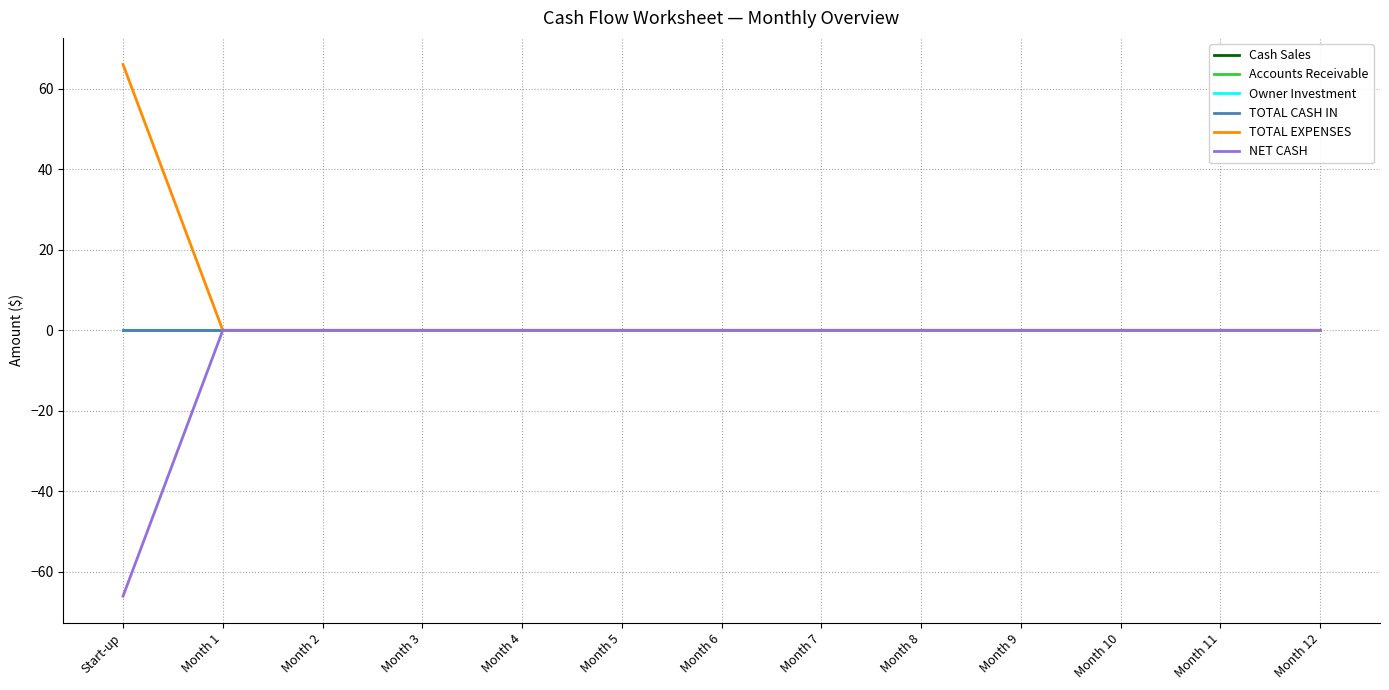

Which series has the largest total across all categories?

TOTAL EXPENSES